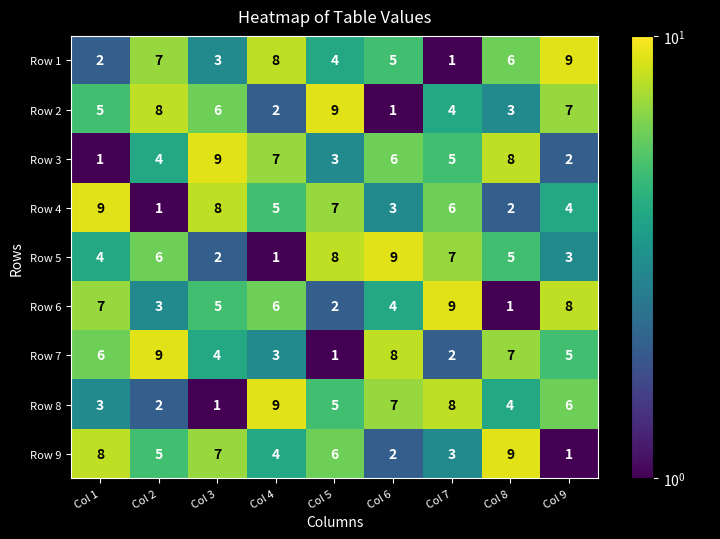

What is the difference between the highest and lowest values at Col 8?

8